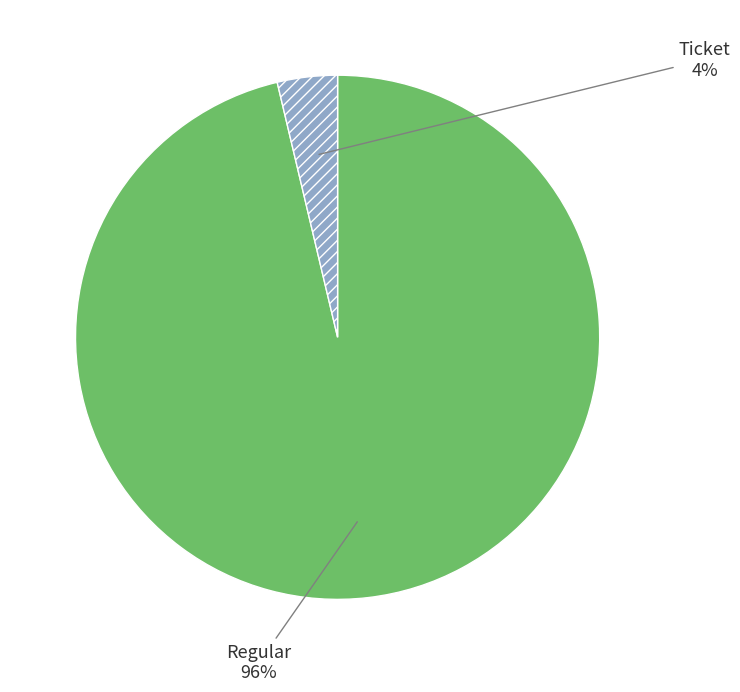

Is there a majority slice in this chart?

Yes